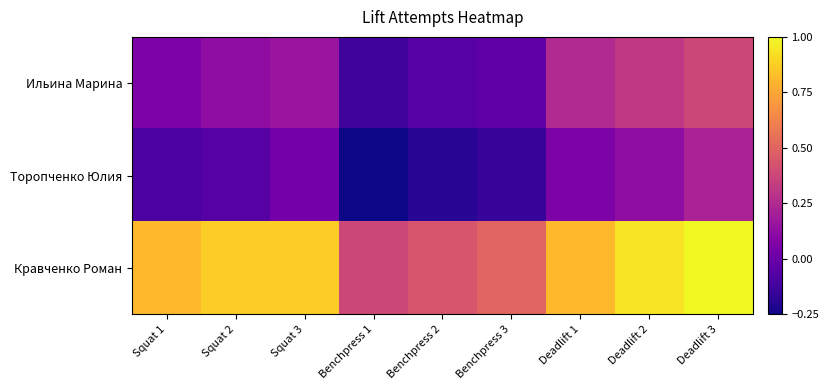

Which series has the largest total across all categories?

Кравченко Роман